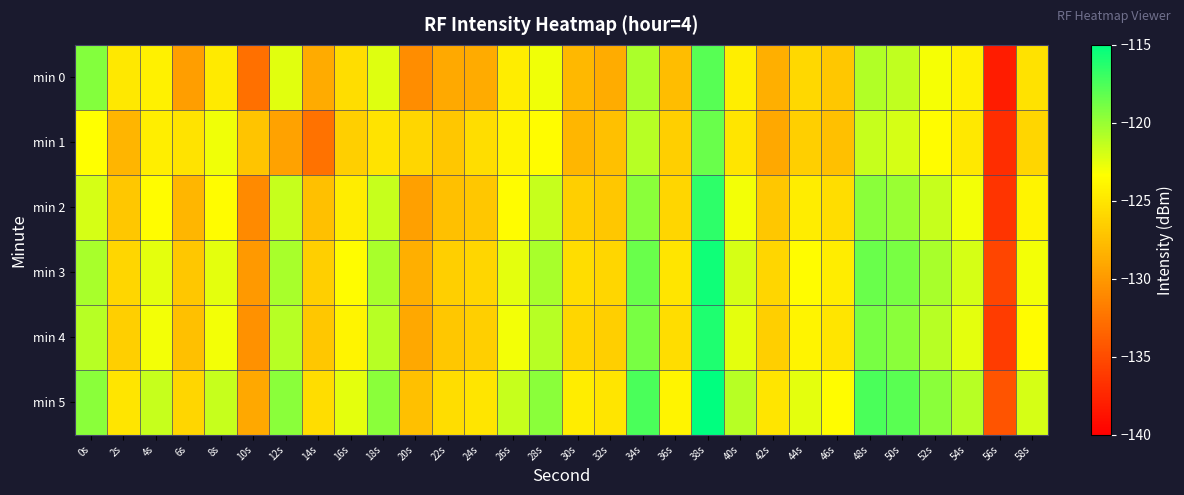

Which series has the largest total across all categories?

min 5